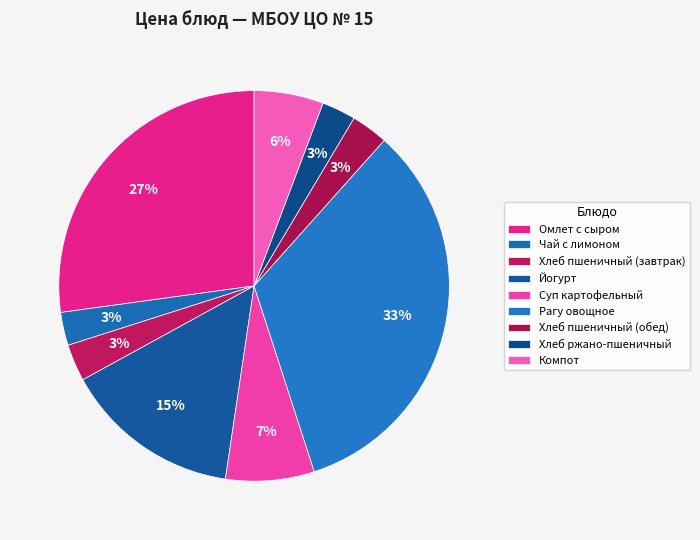

How many slices are in this pie chart?

9